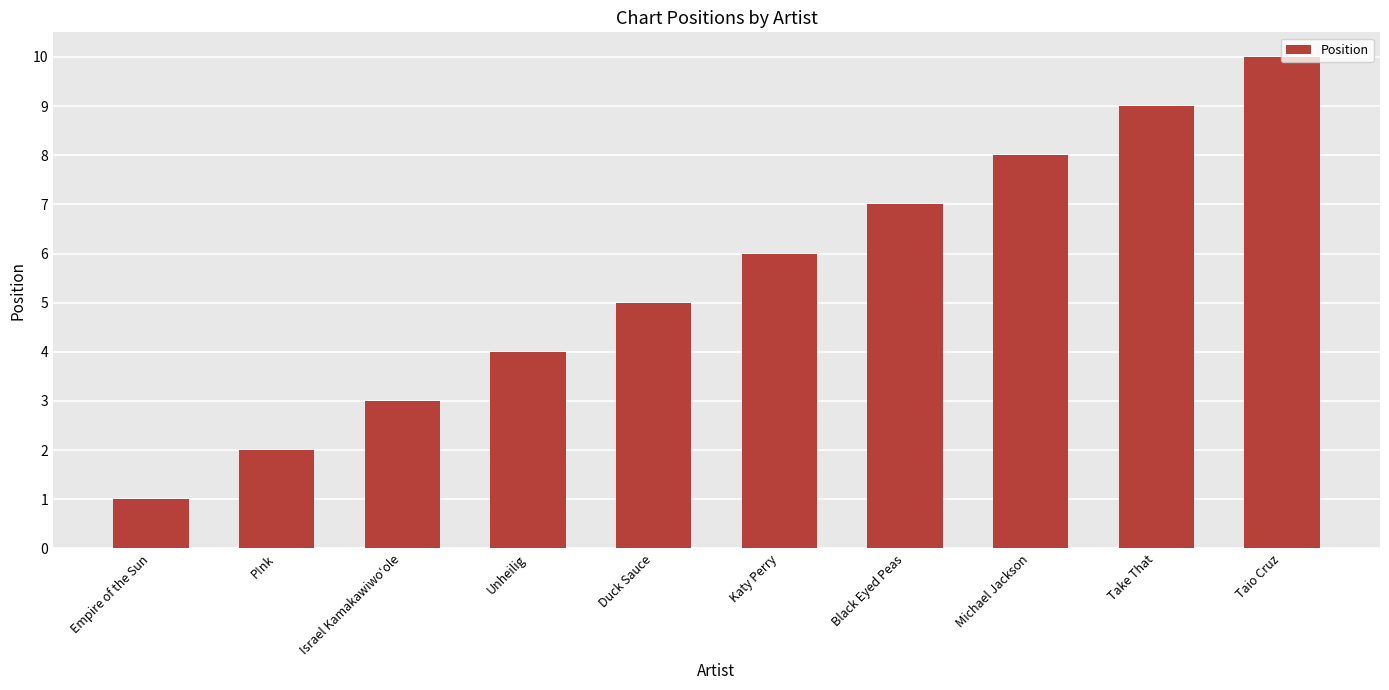

What is the value of the 5th bar from the left?

5